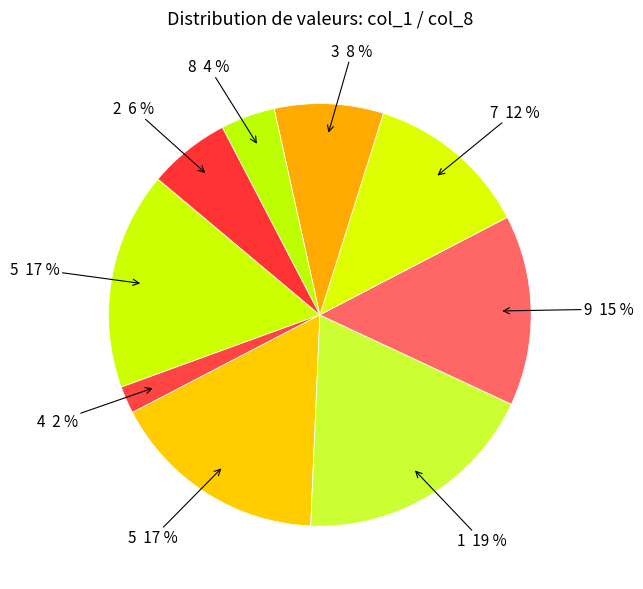

Is there a majority slice in this chart?

No